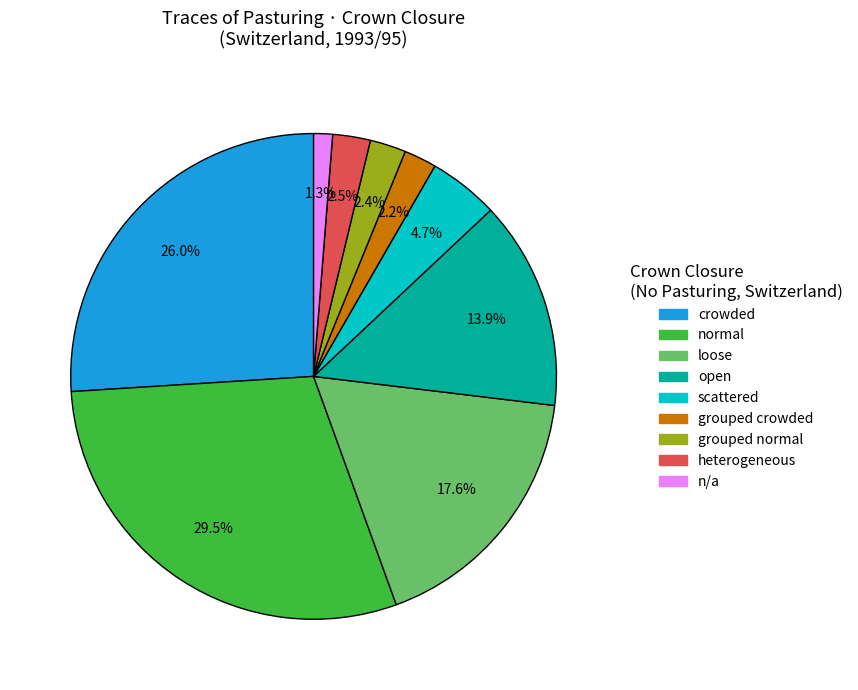

How many segments does this pie chart have?

9